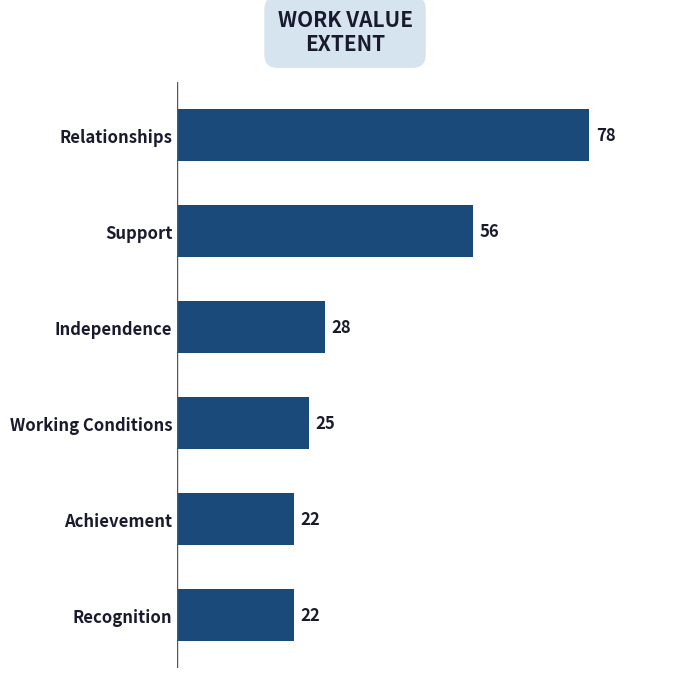

What is the difference between the maximum and second lowest values?

56